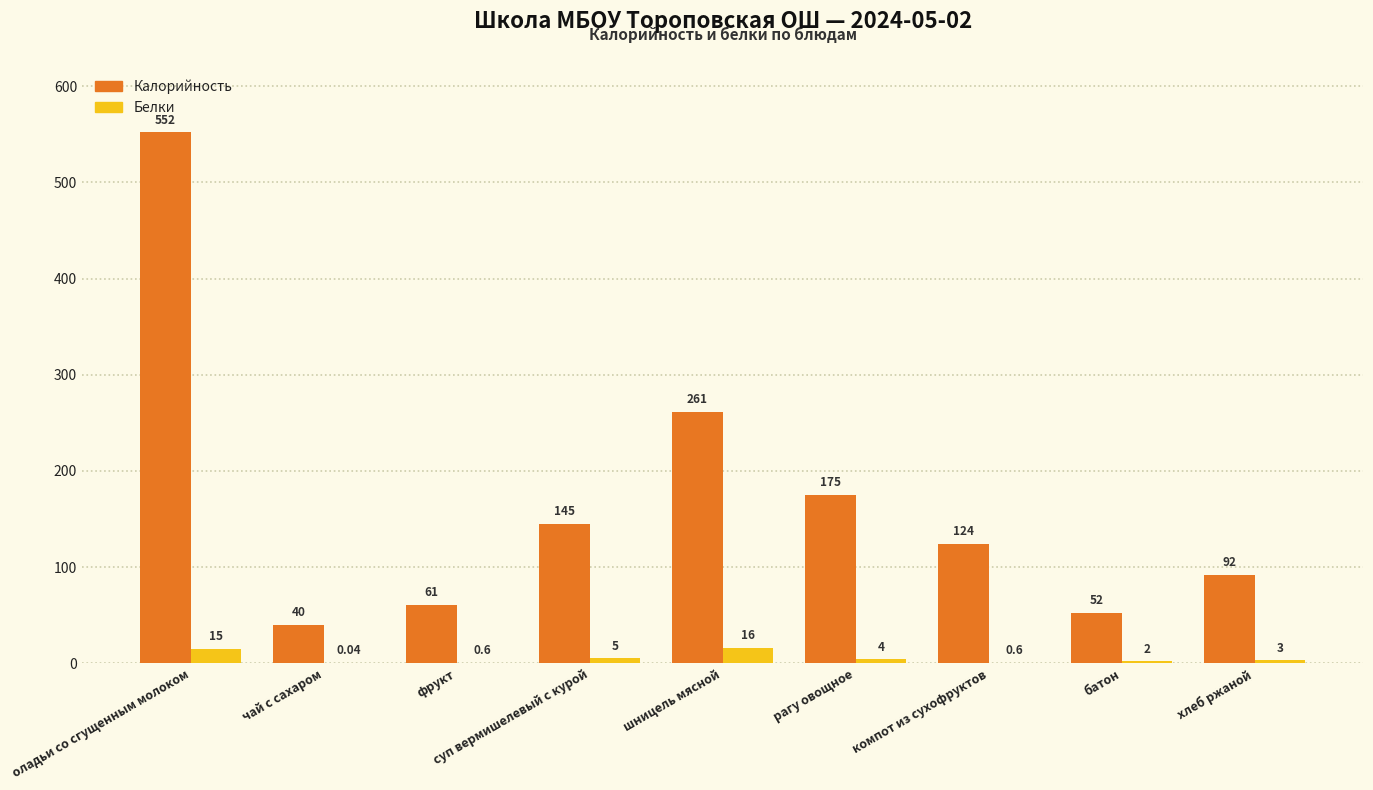

What is the sum of the Белки values at оладьи со сгущенным молоком and батон?

17.0